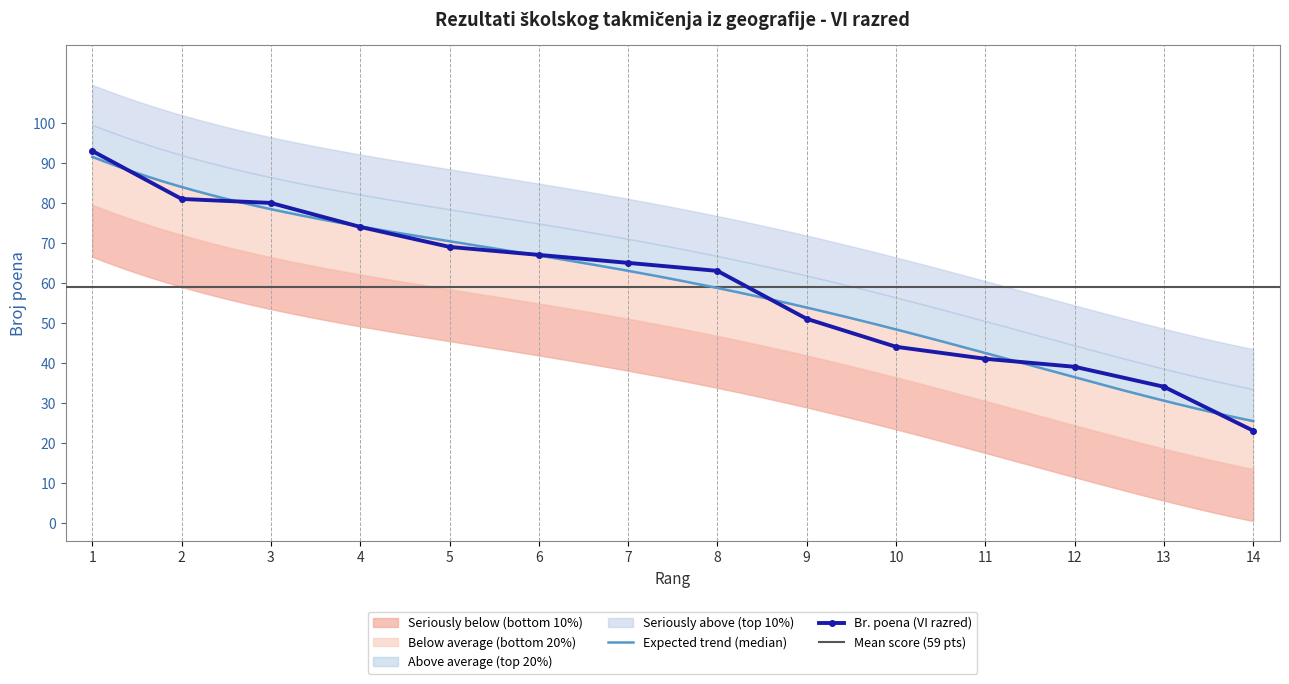

The value at 12 is 39. True or false?

True